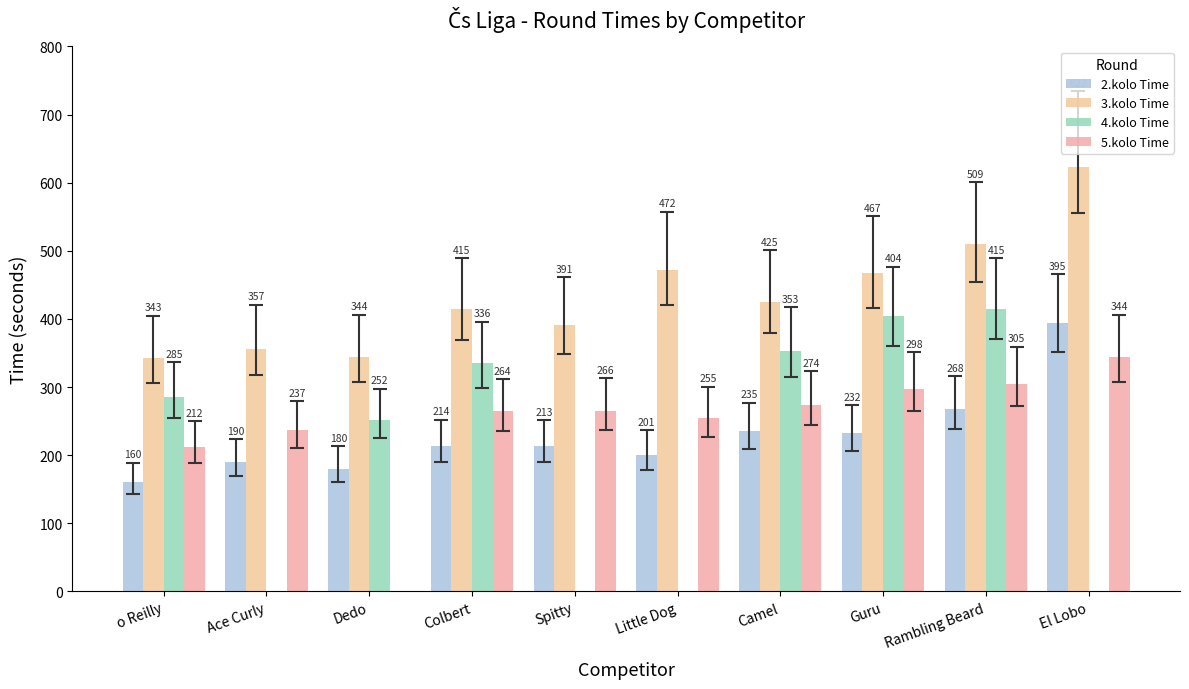

At which label does 2.kolo Time first exceed 213?

Colbert